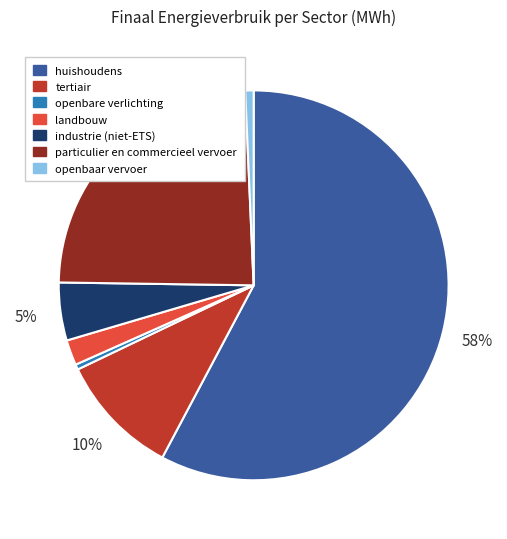

Count the number of slices in the pie.

7